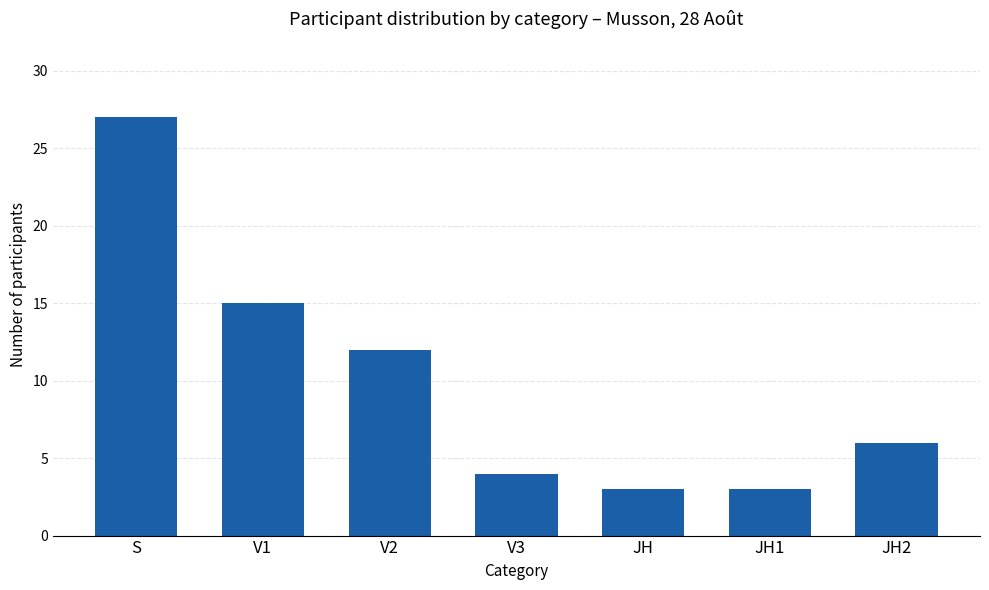

What value does the data have at V2, to the nearest 10?

10